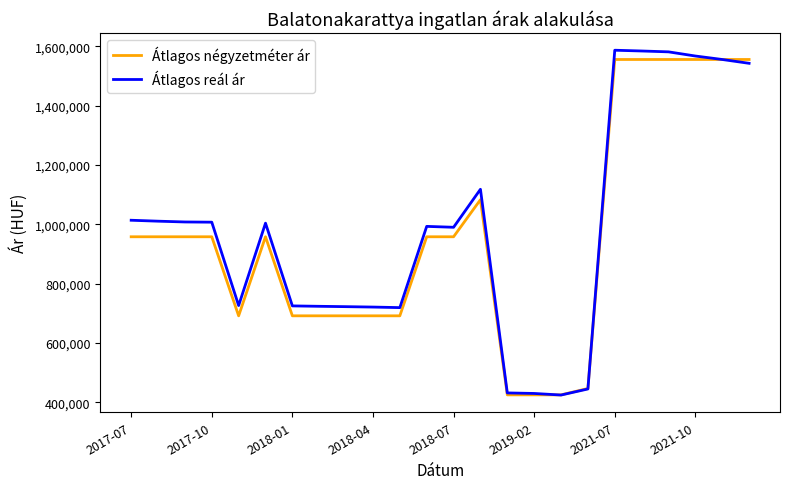

What is the maximum value shown in the chart?

1587229